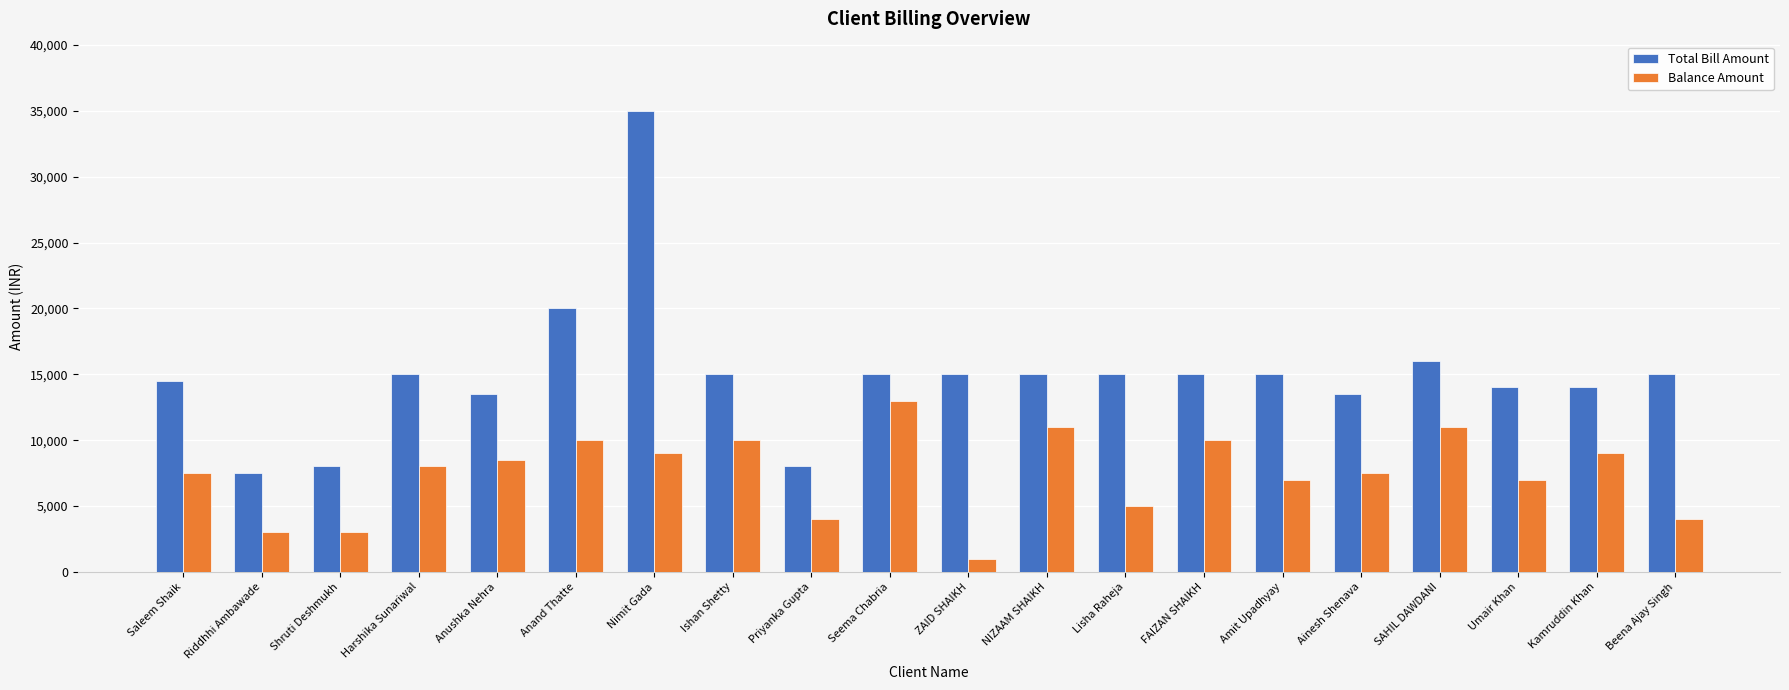

What is the total value across all series at FAIZAN SHAIKH?

25000